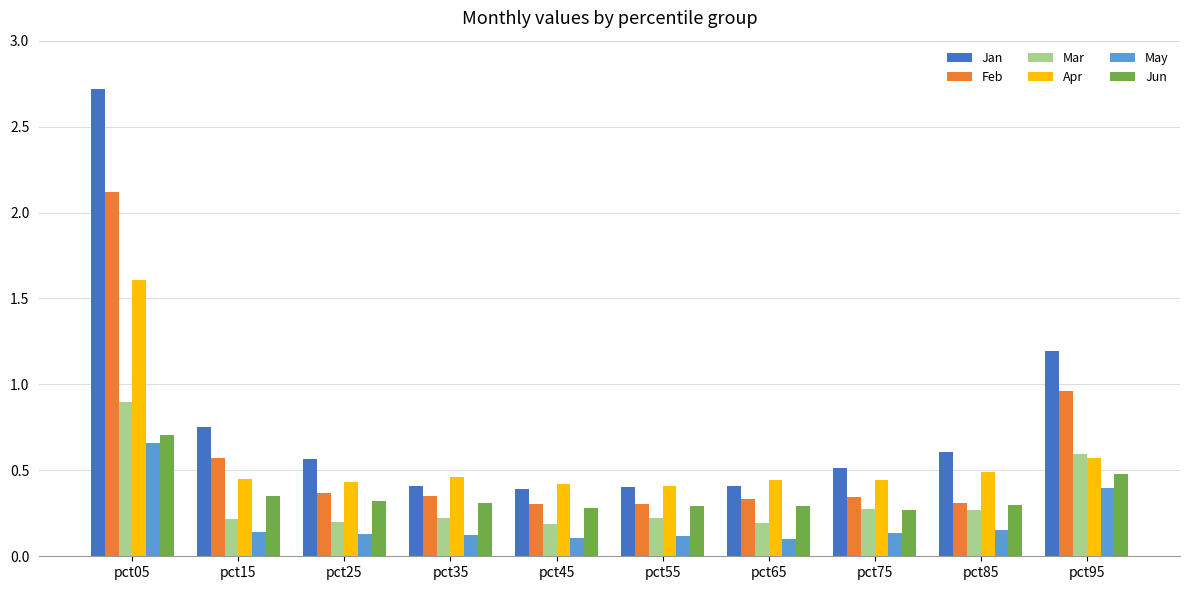

What is the maximum value shown in the chart?

2.7